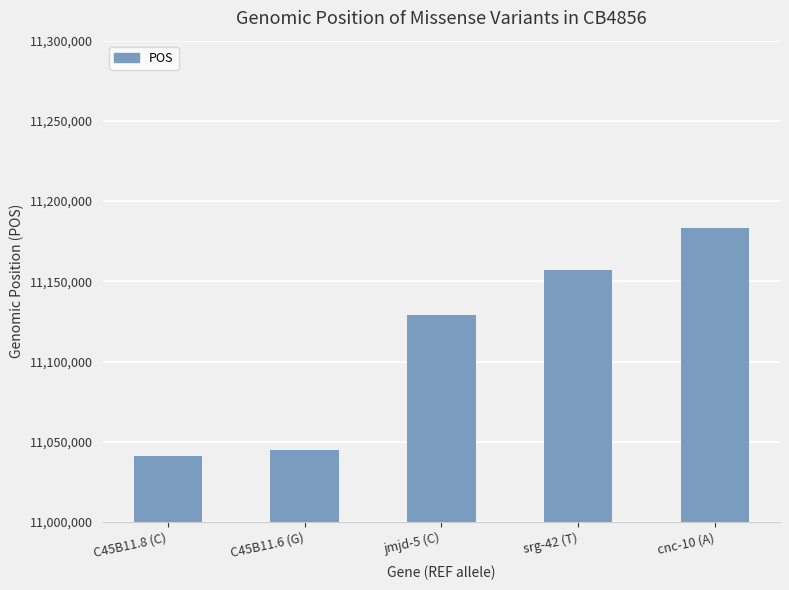

Reading left to right, what are all the values shown in this chart?

11041158	11045083	11128895	11157106	11183443